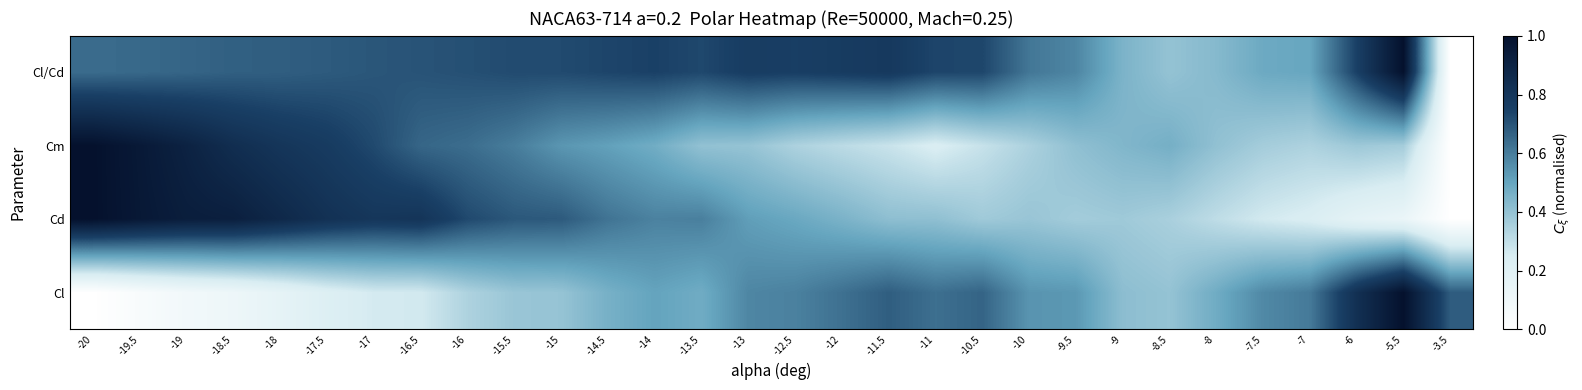

Rank the series at -16.5 from highest to lowest value.

Cd, Cl/Cd, Cm, Cl